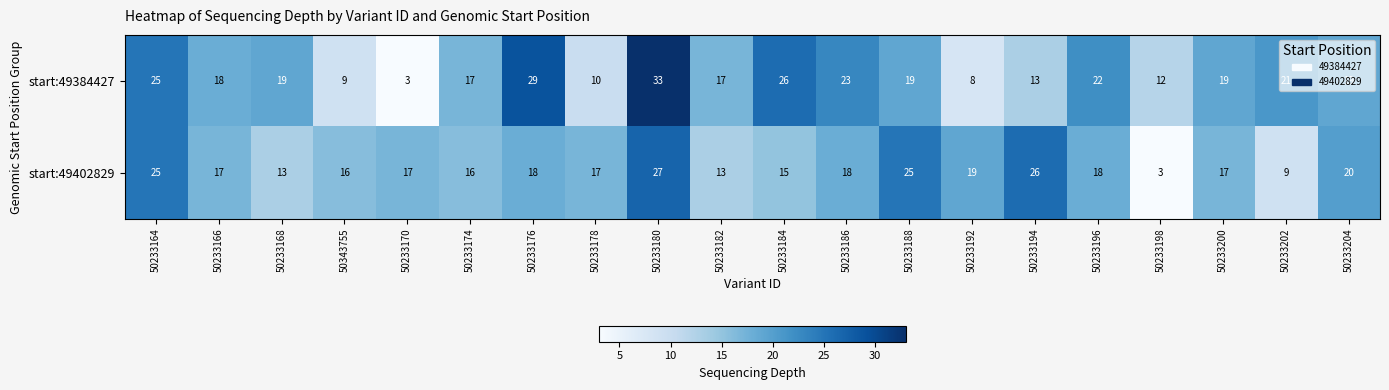

Count the number of data series in this chart.

2